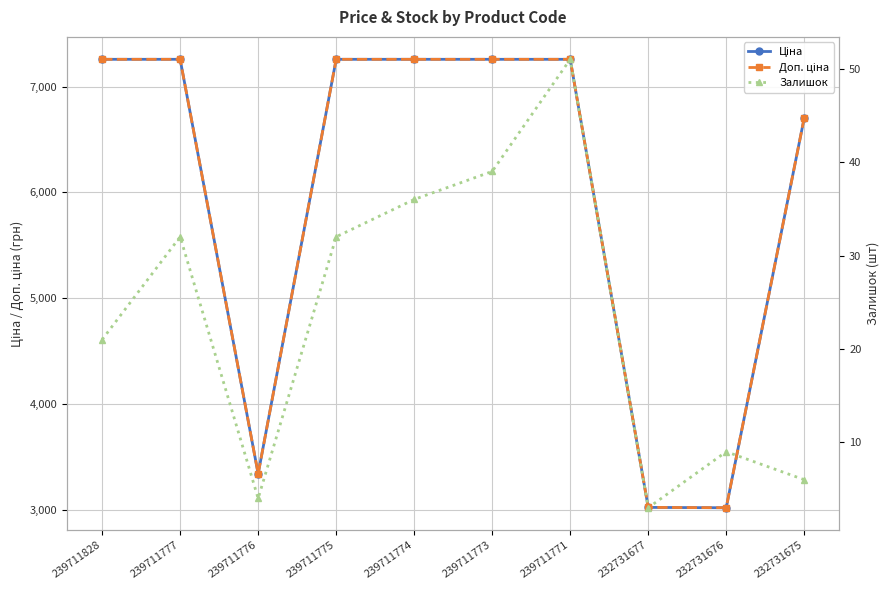

What is the sum of all Ціна values?

59636.7